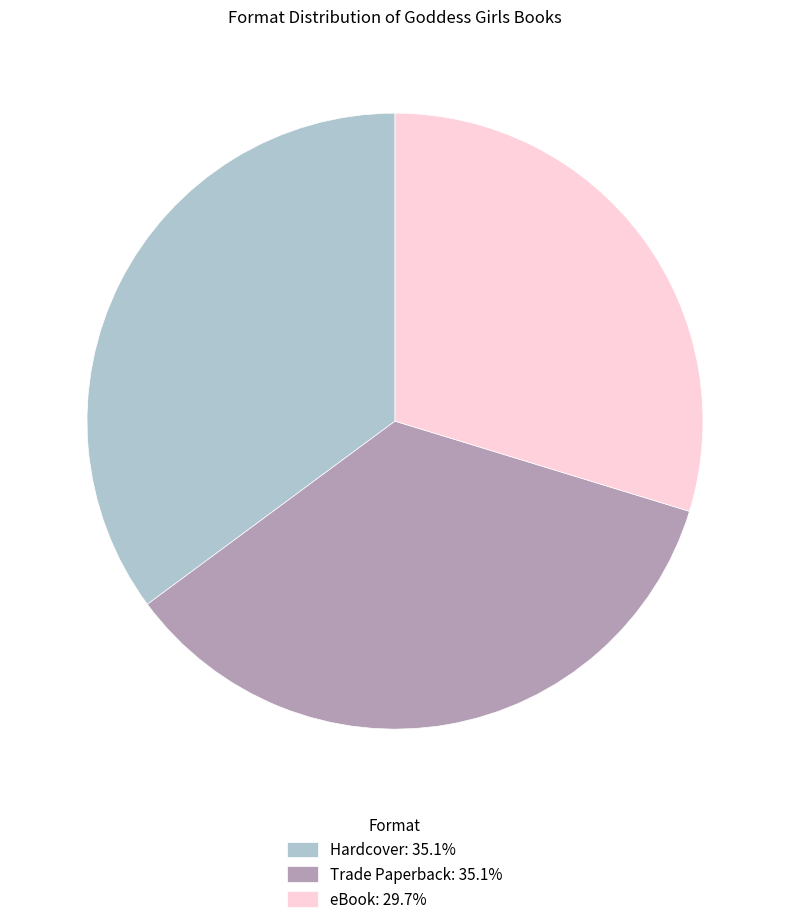

How many slices are in this pie chart?

3